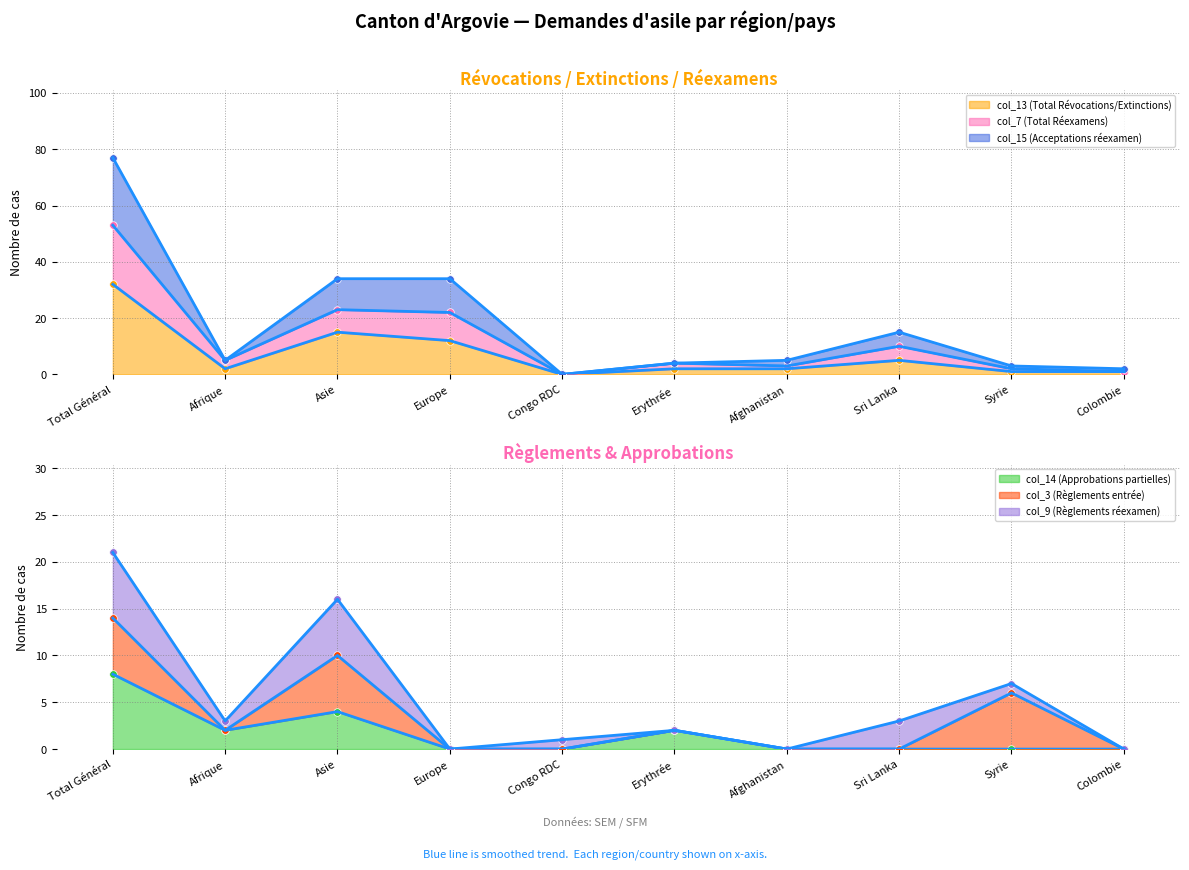

What is the total value across all series at Sri Lanka?

30